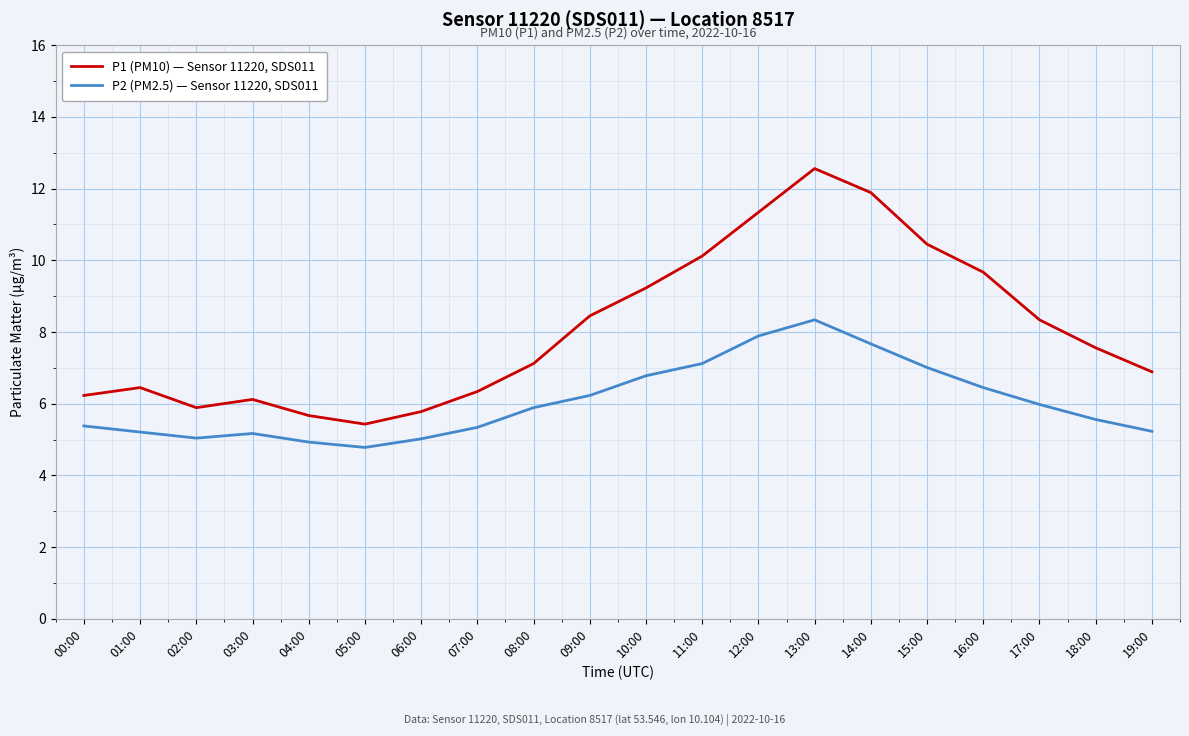

Is this an area chart (filled region under the line)?

No